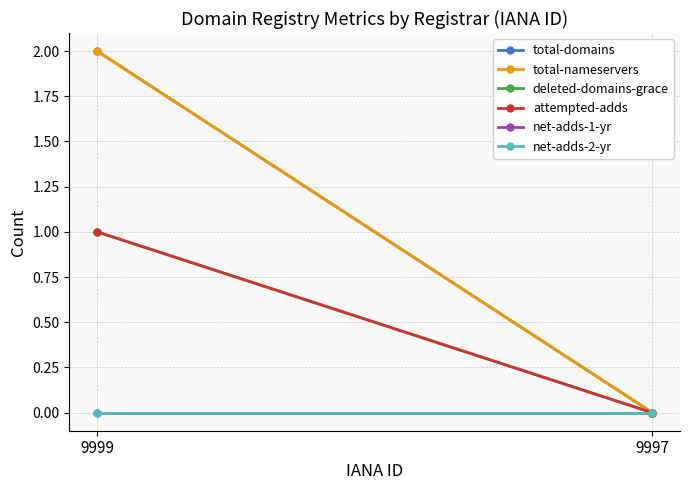

List the labels in order of attempted-adds value, smallest first.

9997, 9999